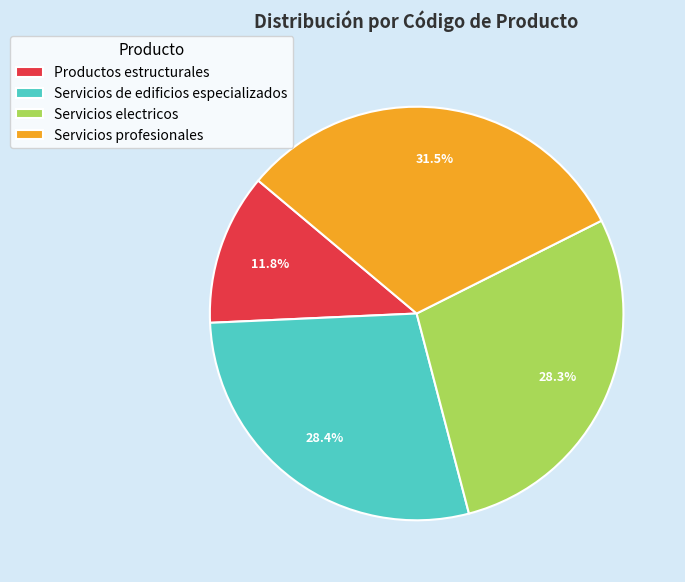

What percentage is NOT represented by Productos estructurales?

88.2%